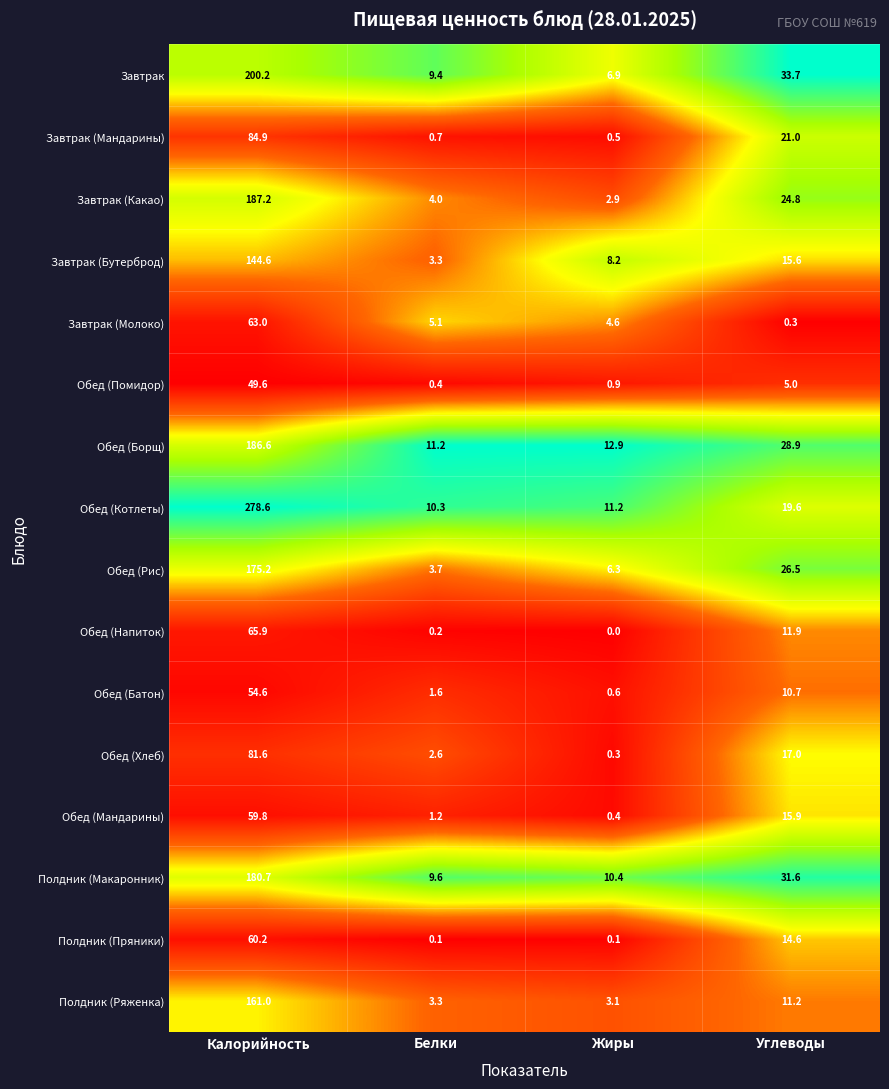

What is the maximum value shown in the chart?

278.6